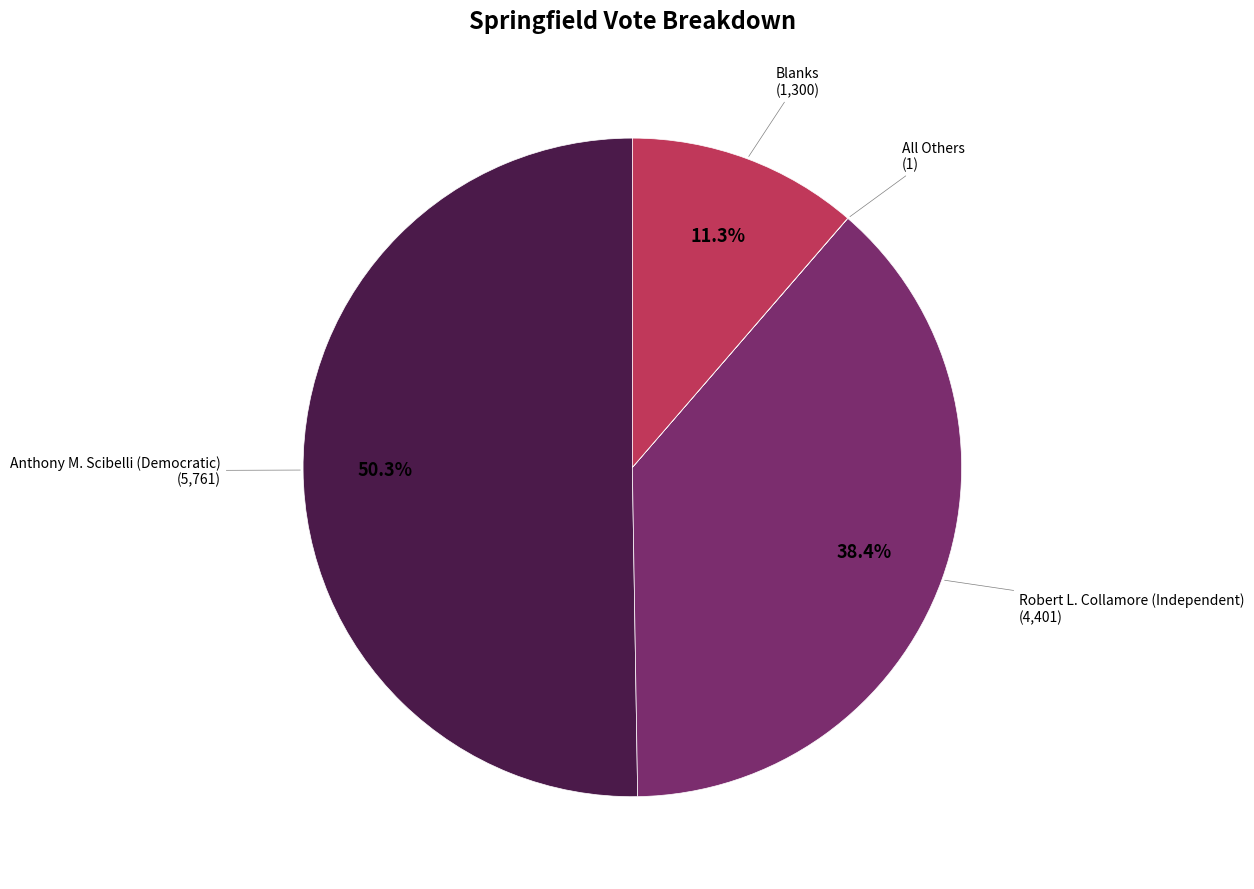

Is there any slice that represents more than half of the pie?

Yes